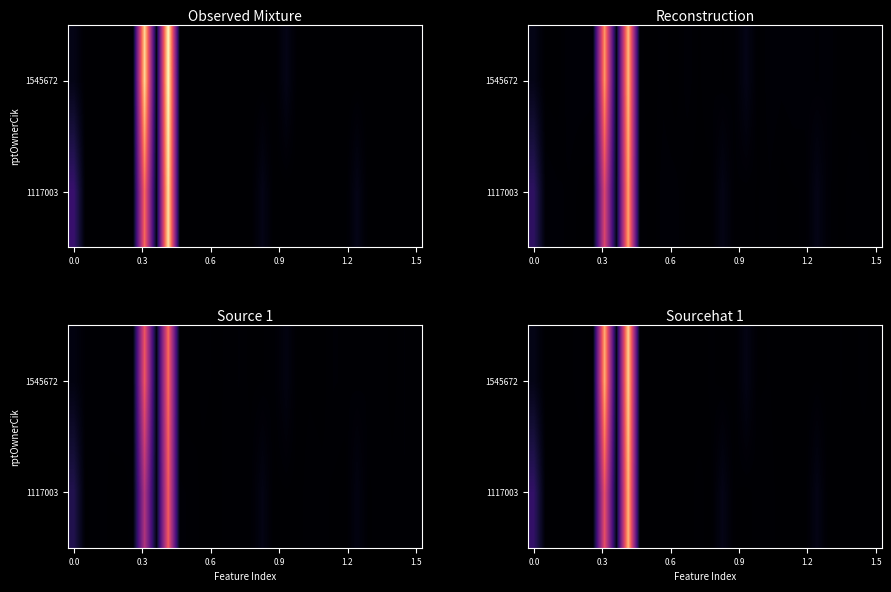

At which category does the chart reach its peak across all series?

8